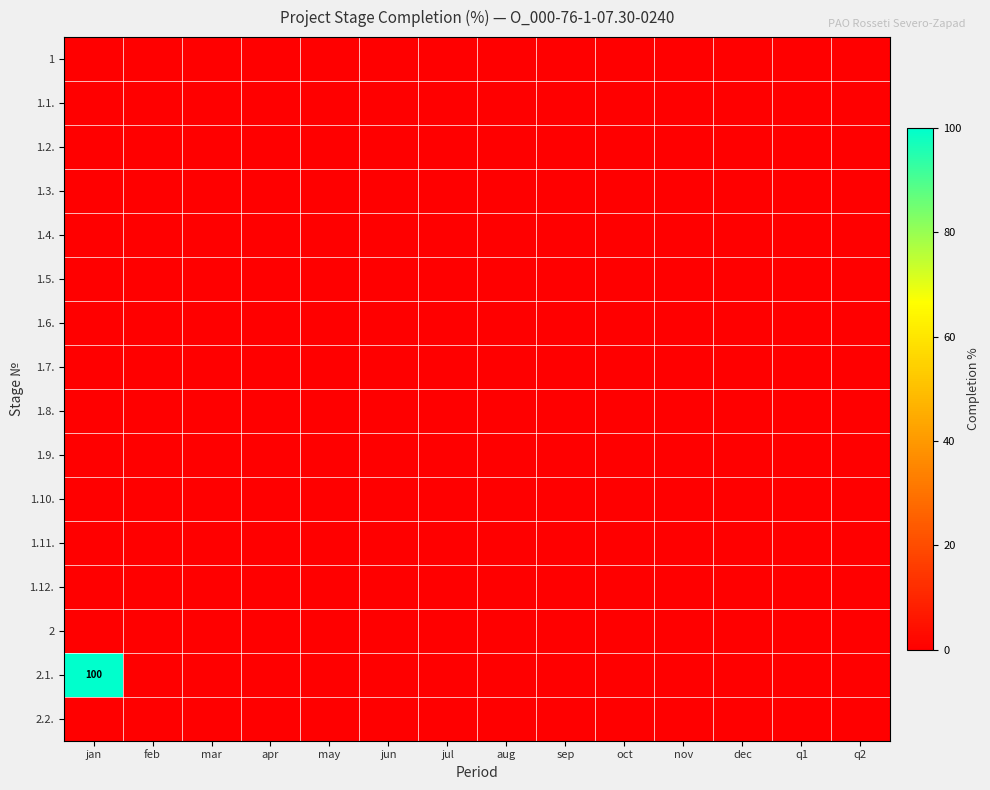

At which category is the sum across all series the highest?

jan